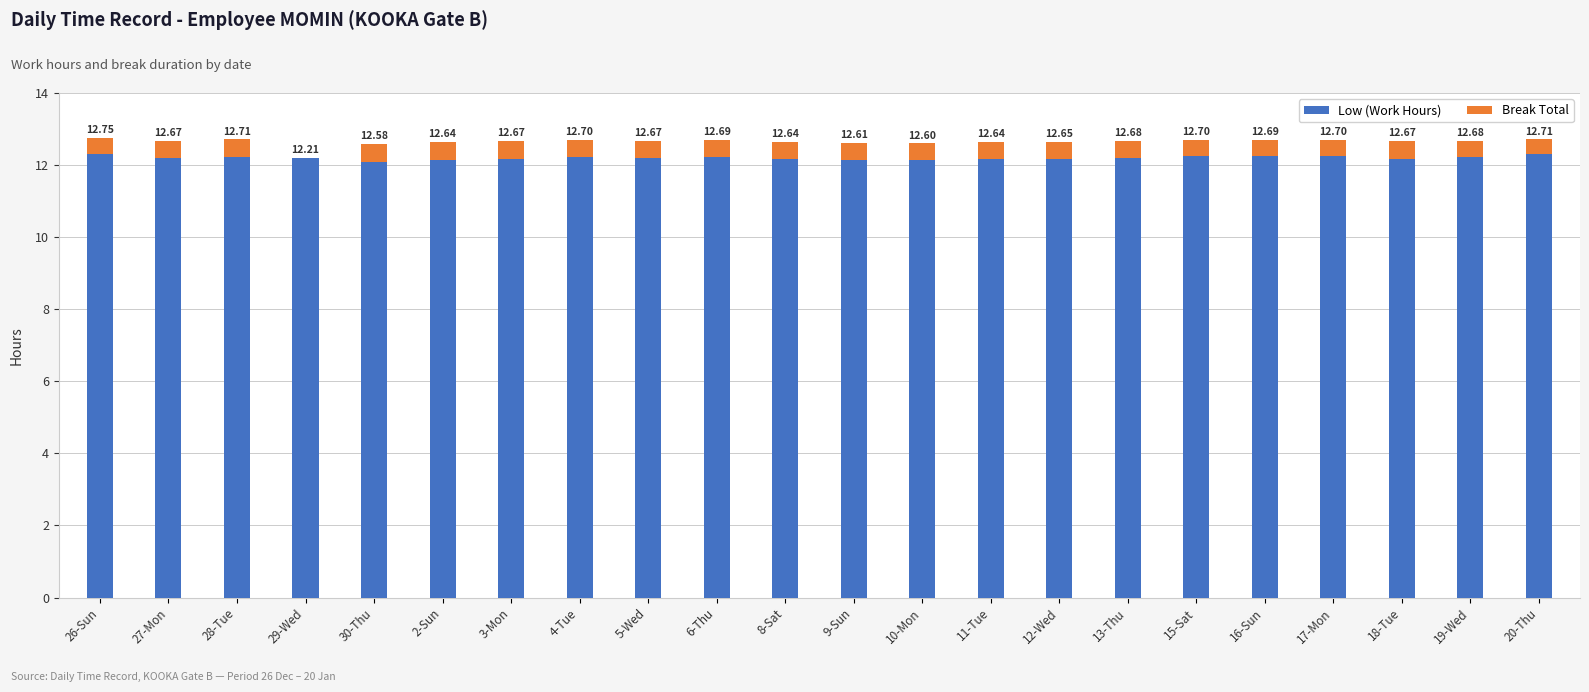

Are the bars horizontal?

No